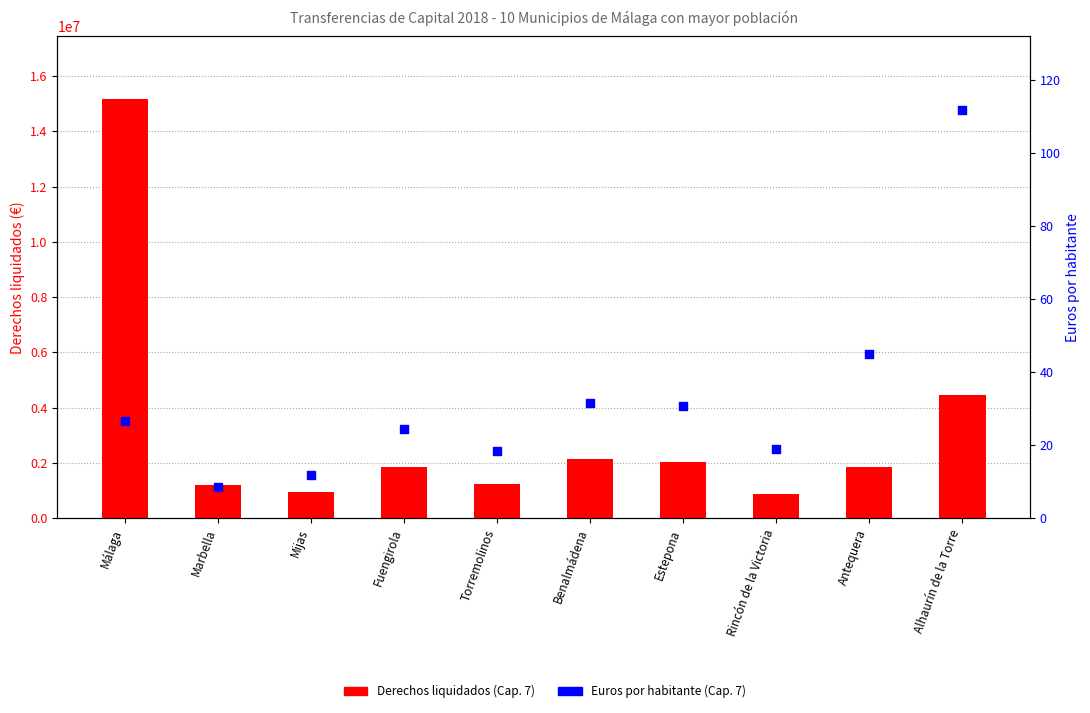

At which category is the sum across all series the highest?

Málaga